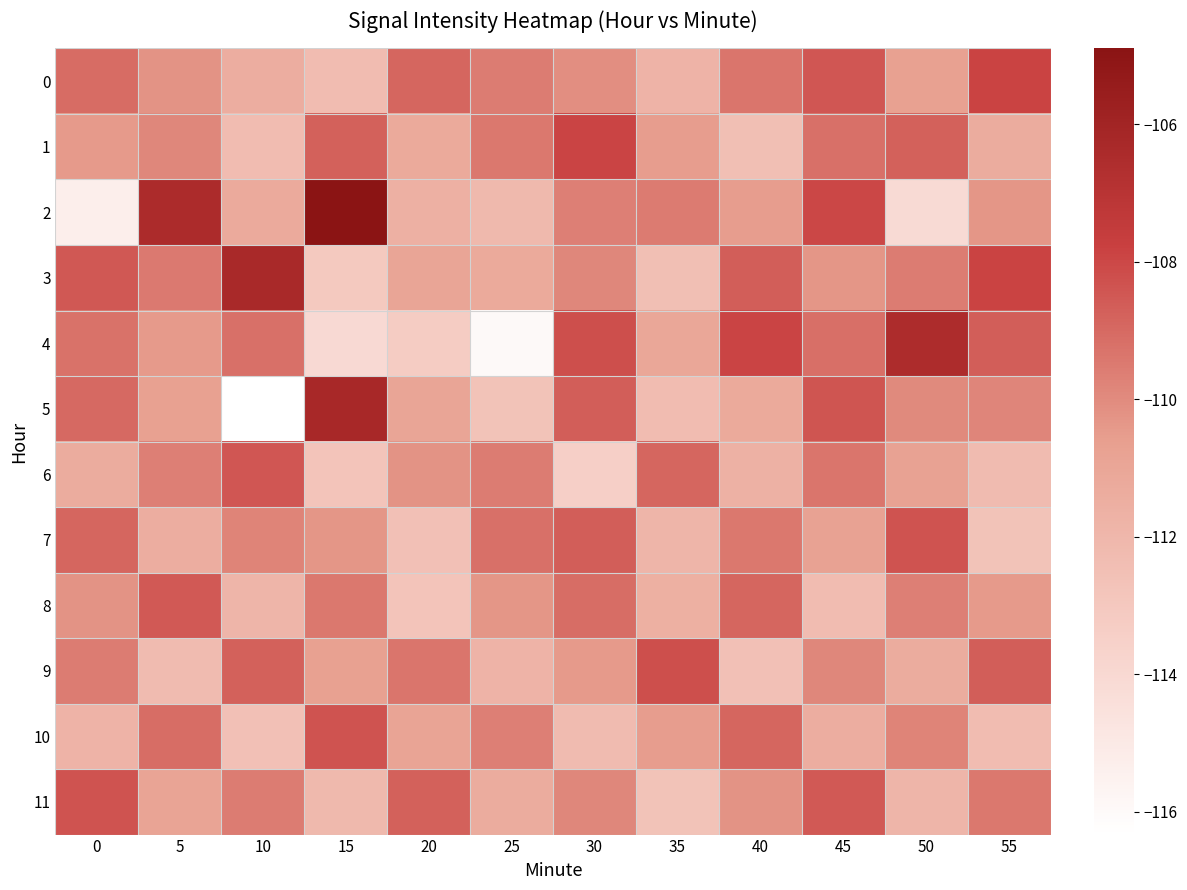

What is the difference between the highest and lowest values at 35?

4.4